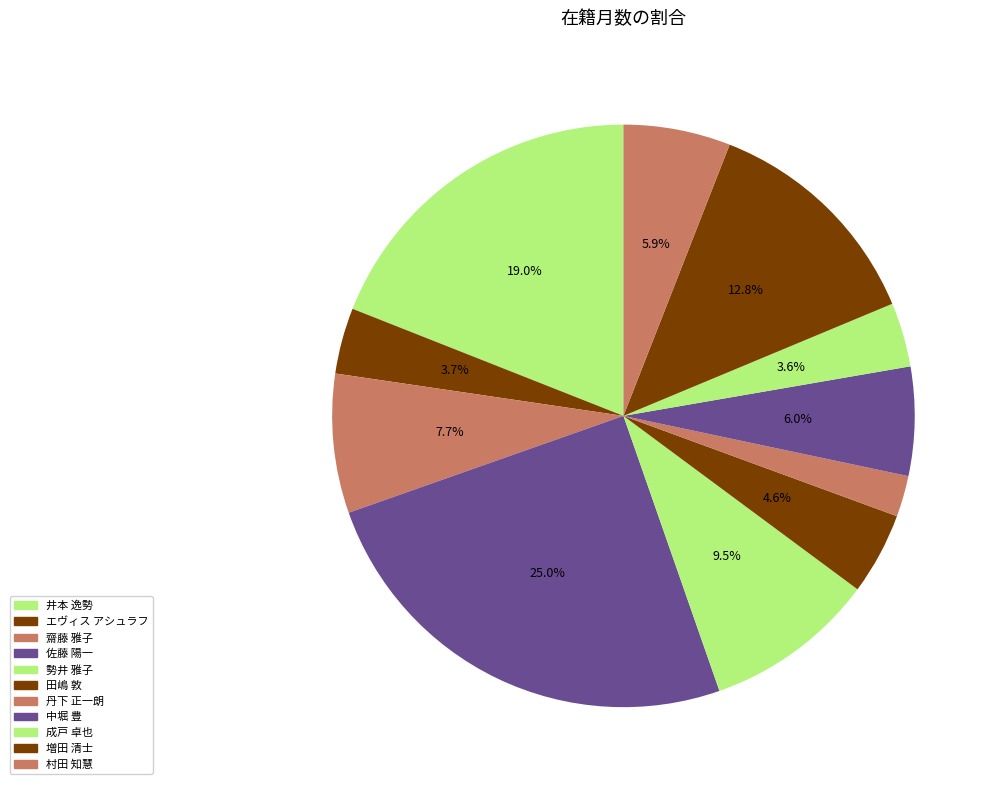

How much of the chart is everything except 丹下 正一朗?

97.7%